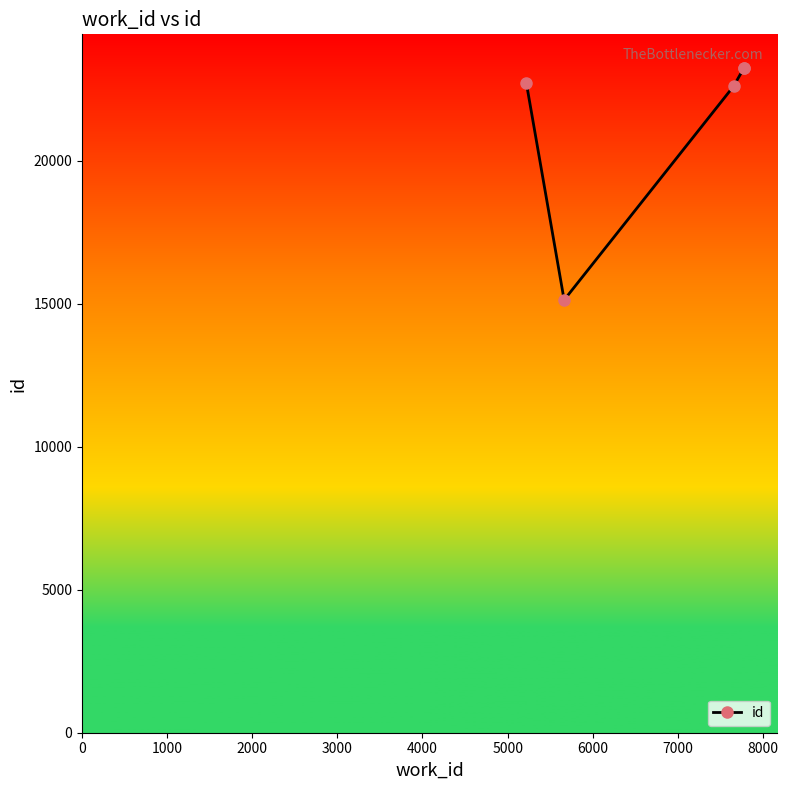

How many lines are shown in the chart?

1